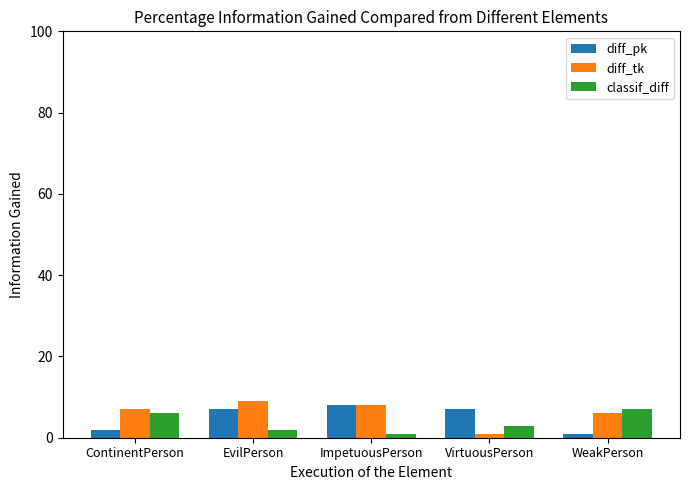

True or false: classif_diff has a value of 6 at ContinentPerson.

True